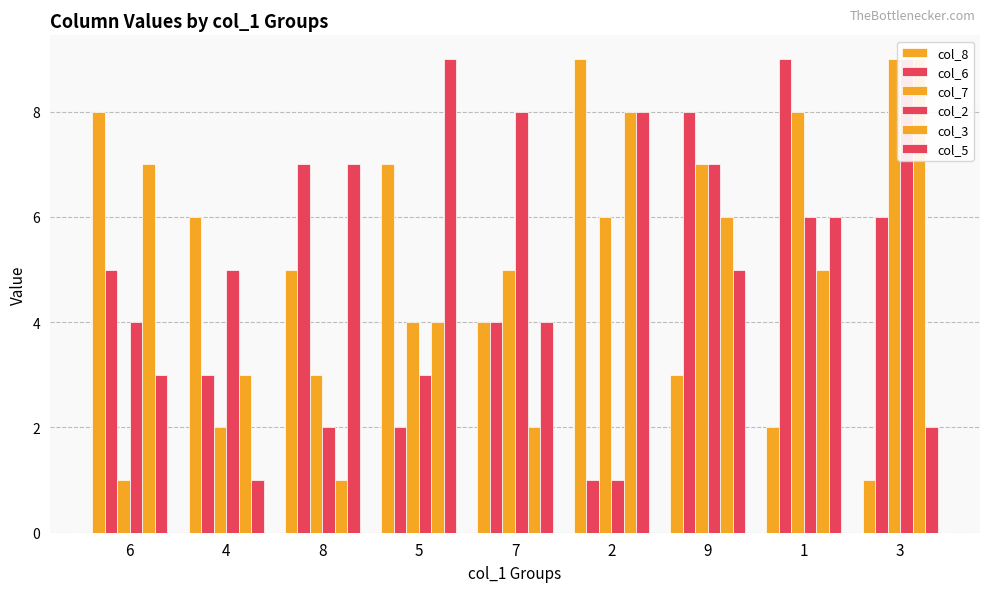

At which label is col_5 closest to 5?

9